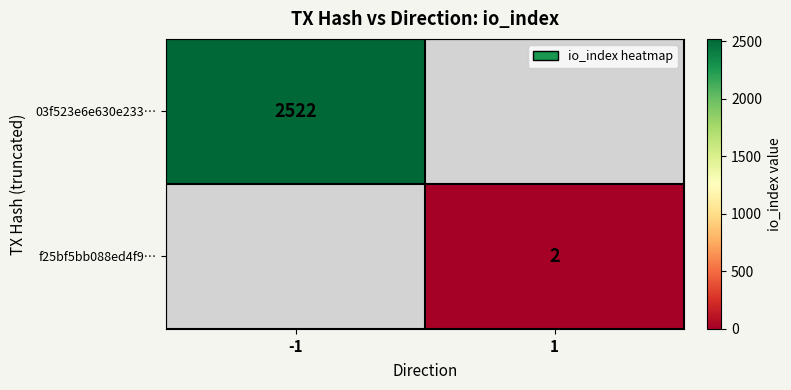

What is the maximum value shown in the chart?

2522.0